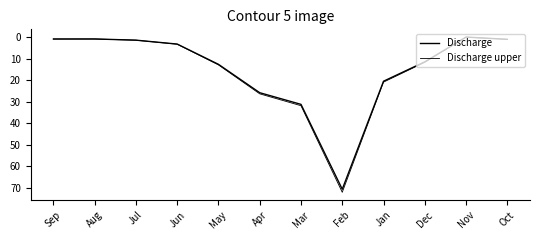

What is the value of the Discharge upper point at the 6th from the left?

26.4